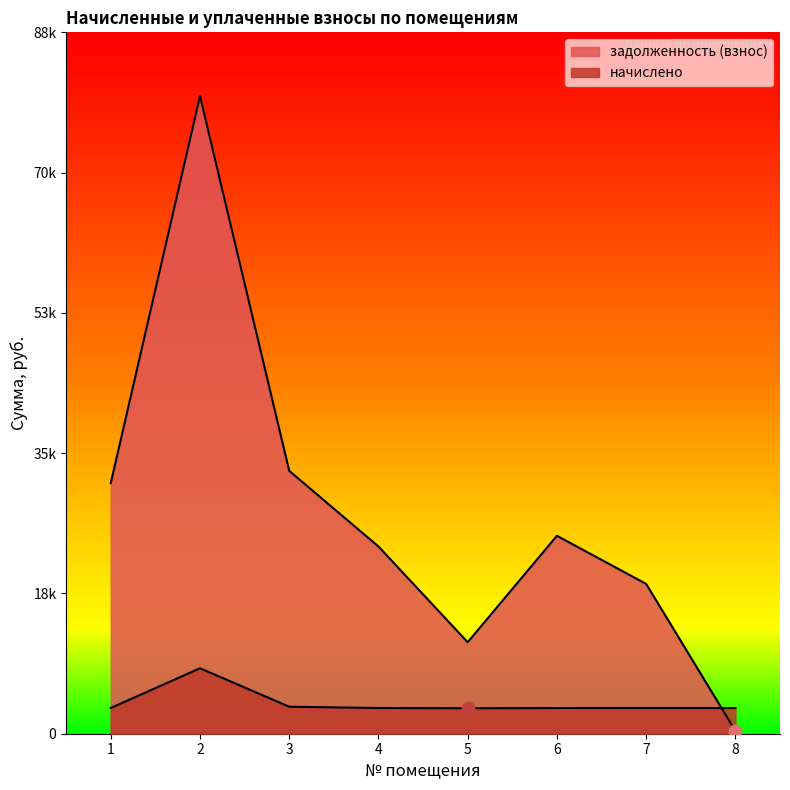

Which series has the largest total across all categories?

задолженность (взнос)